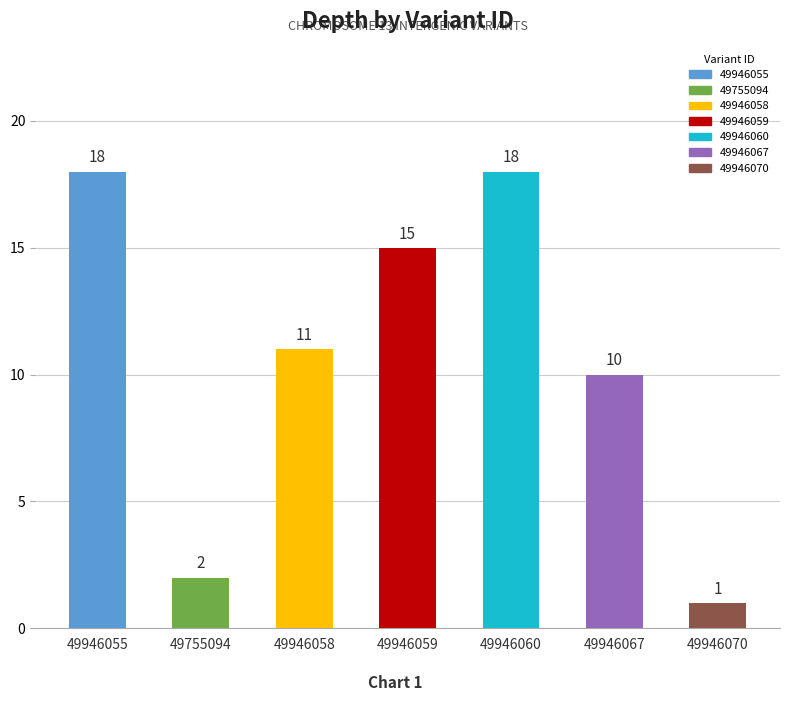

How many distinct data groups are displayed?

1